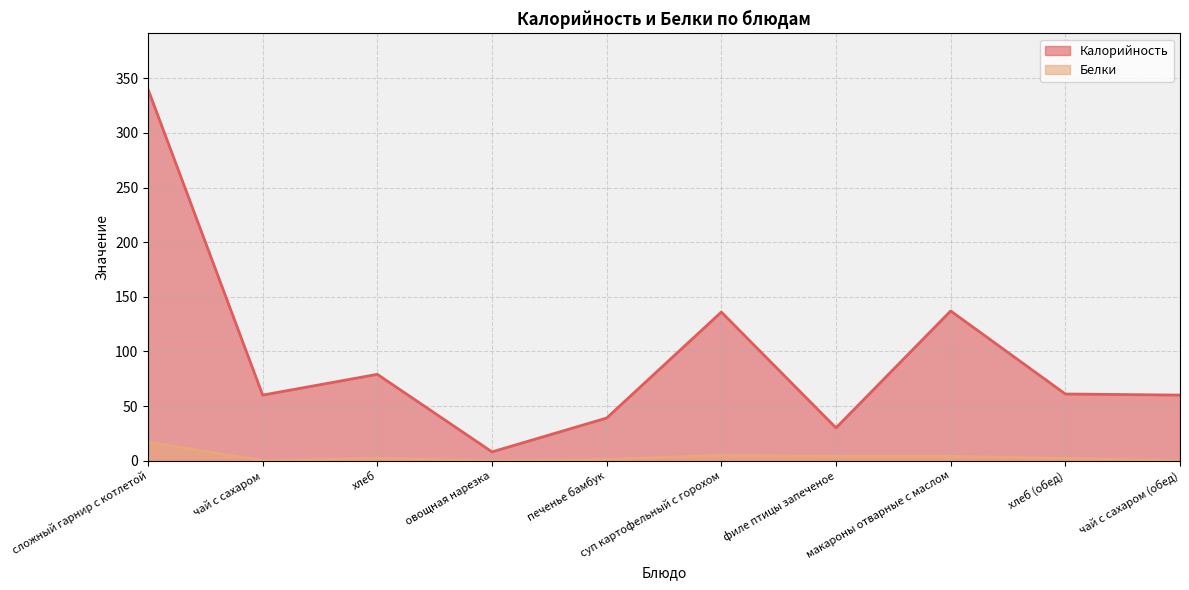

Reading left to right, list all the values displayed in this chart.

Калорийность: сложный гарнир с котлетой=340	чай с сахаром=60	хлеб=79	овощная нарезка=8	печенье бамбук=39	суп картофельный с горохом=136	филе птицы запеченое=30	макароны отварные с маслом=137	хлеб (обед)=61	чай с сахаром (обед)=60
Белки: сложный гарнир с котлетой=17	чай с сахаром=0	хлеб=2	овощная нарезка=0	печенье бамбук=1	суп картофельный с горохом=5	филе птицы запеченое=4	макароны отварные с маслом=4	хлеб (обед)=2	чай с сахаром (обед)=0